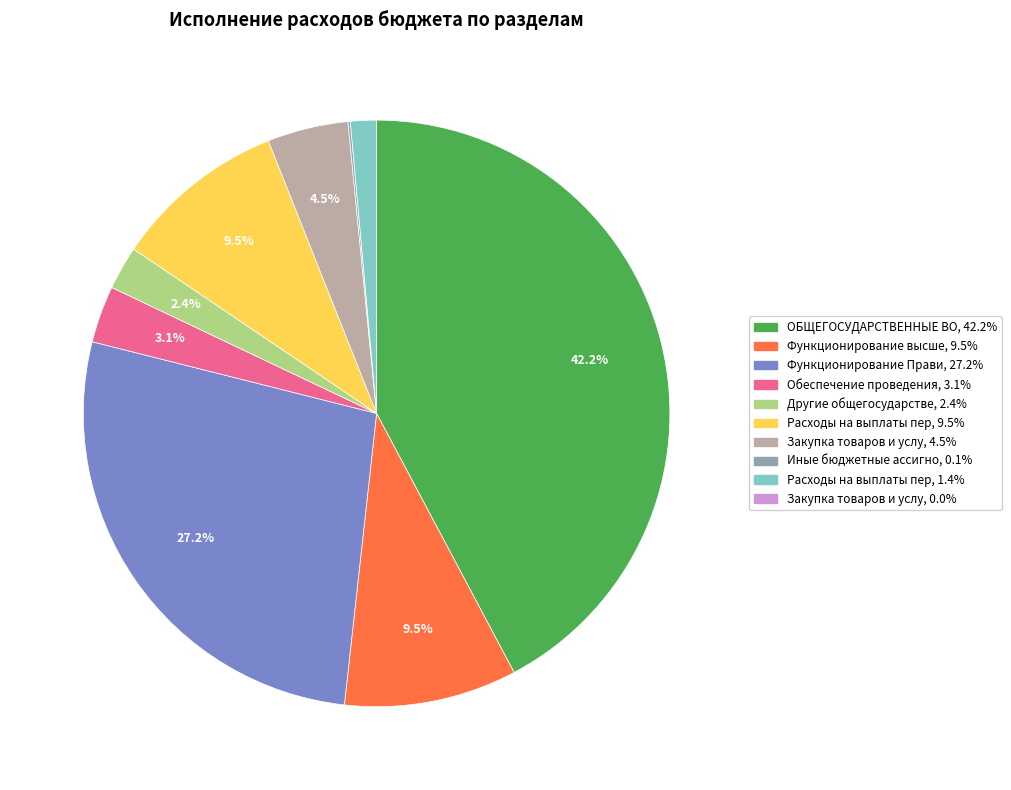

Does any single category account for the majority?

No